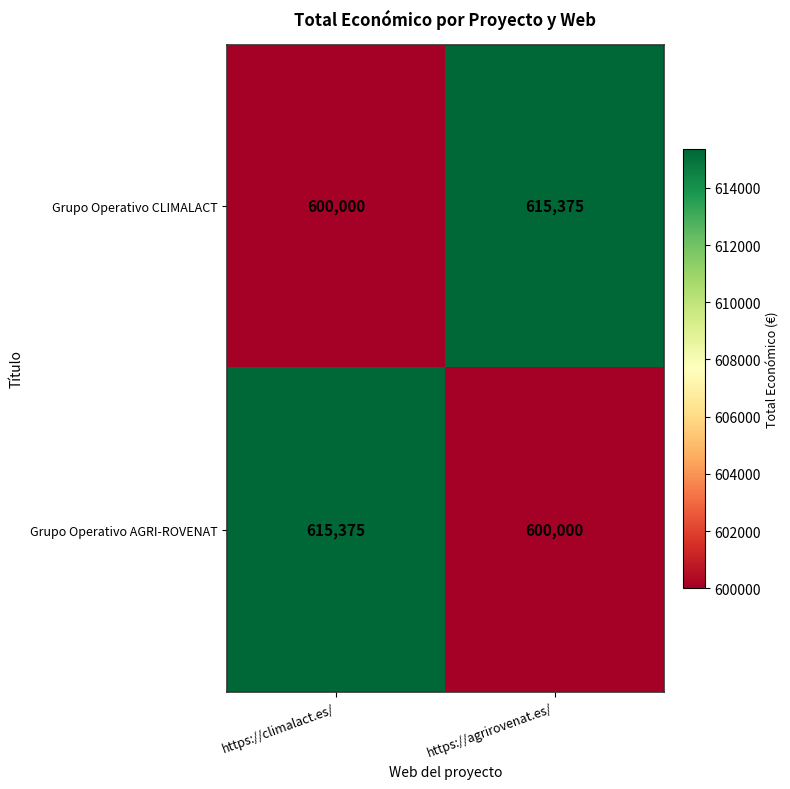

Reading right to left, what are all the values shown in this chart?

Grupo Operativo CLIMALACT: https://agrirovenat.es/=615375	https://climalact.es/=600000
Grupo Operativo AGRI-ROVENAT: https://agrirovenat.es/=600000	https://climalact.es/=615375